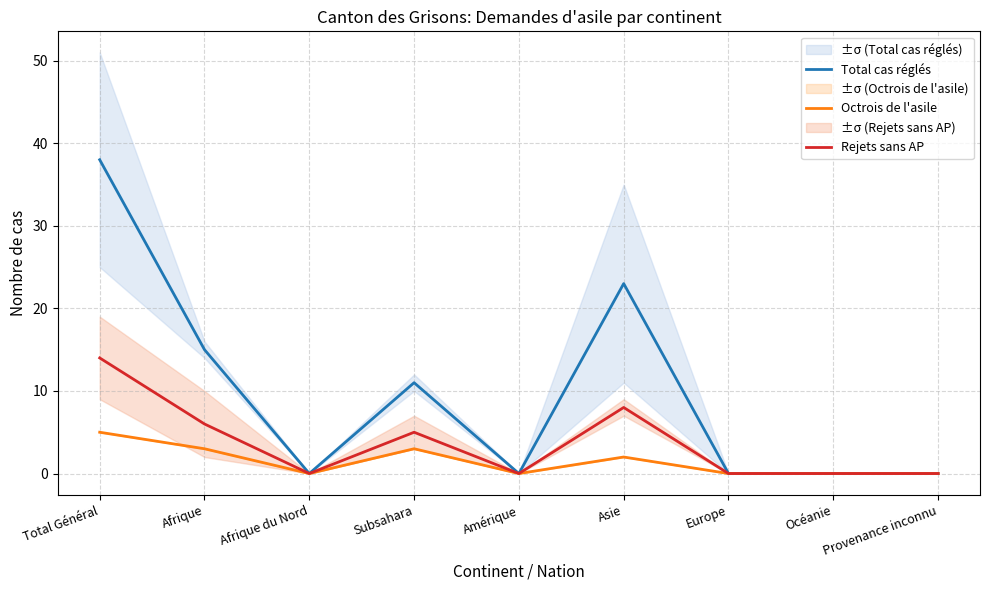

Is it true that Octrois de l'asile equals 0 at Amérique?

True